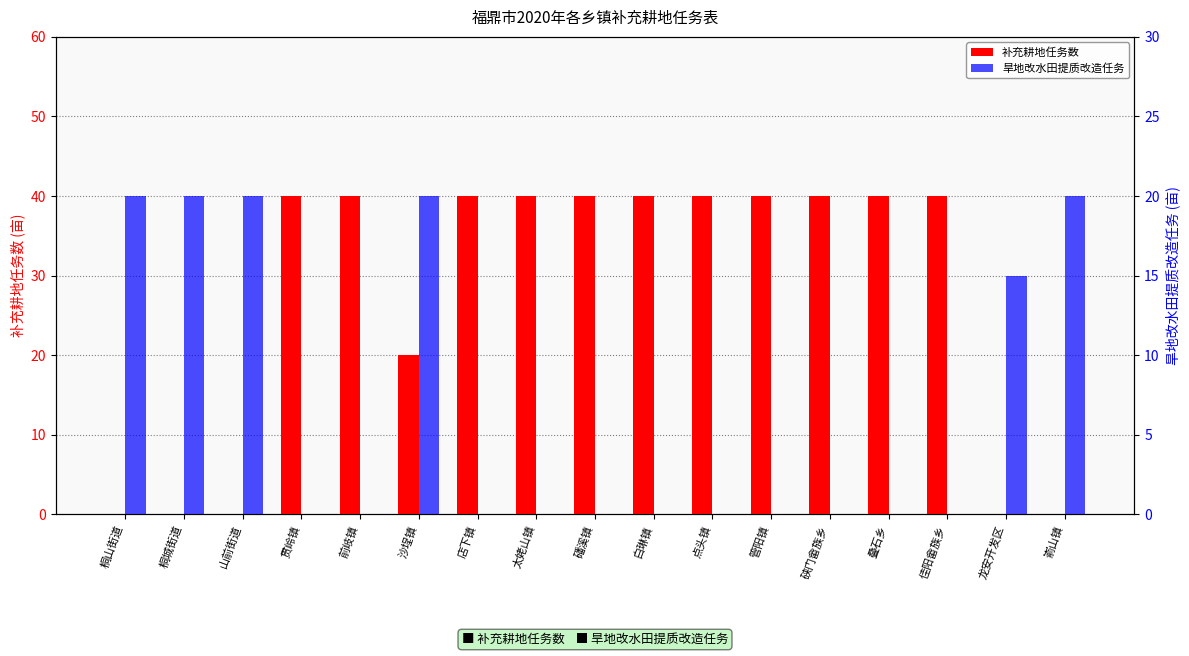

Where is 旱地改水田提质改造任务 nearest to the value 10?

龙安开发区